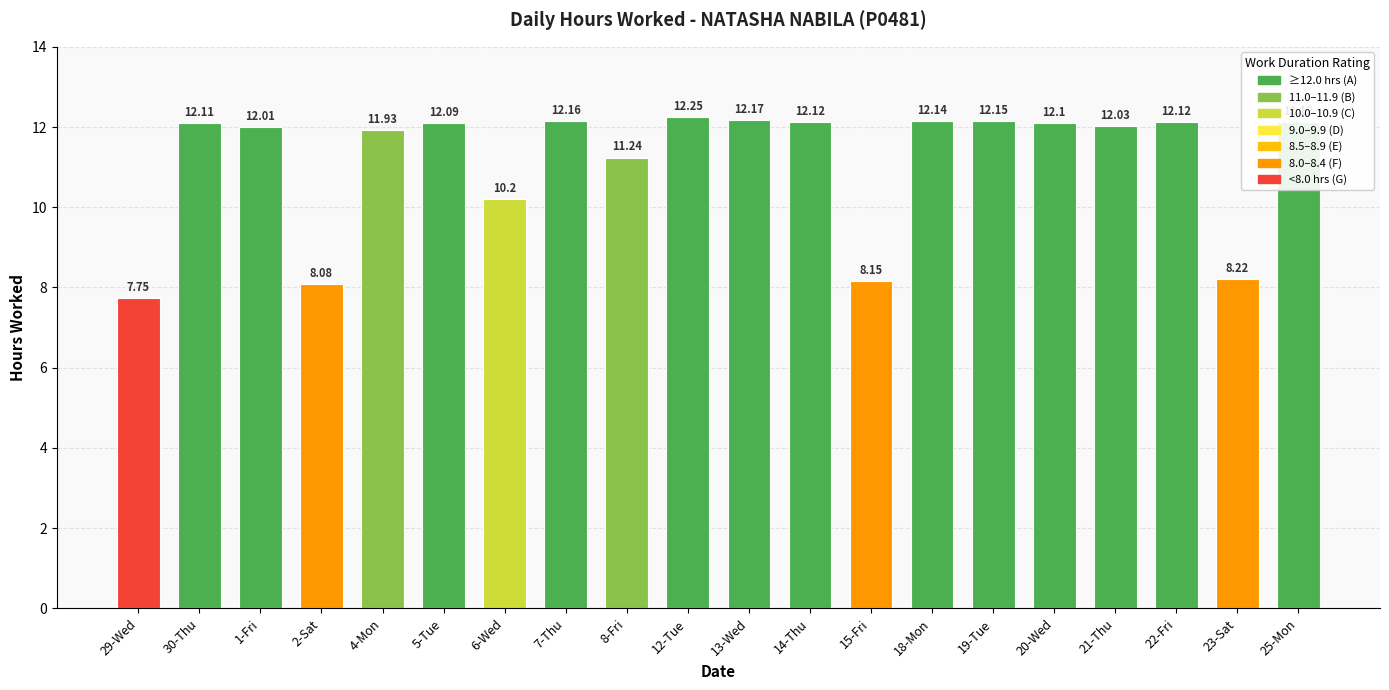

What is the sum of the values at 22-Fri and 20-Wed?

24.2